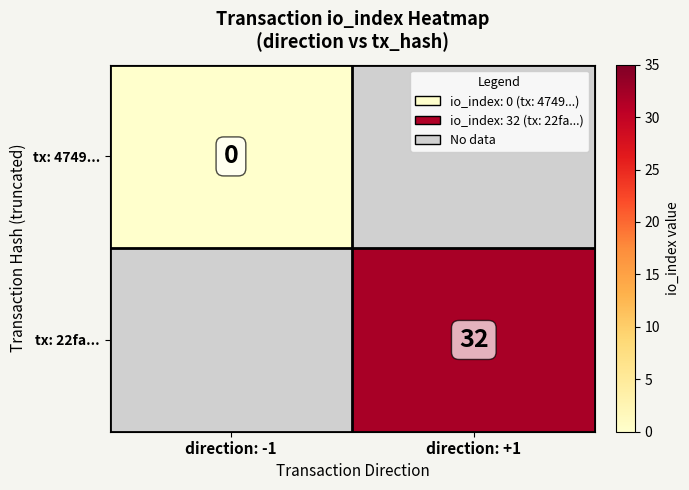

Is the value of tx: 22fa... at direction: +1 greater than the value of tx: 4749... at direction: -1?

Yes